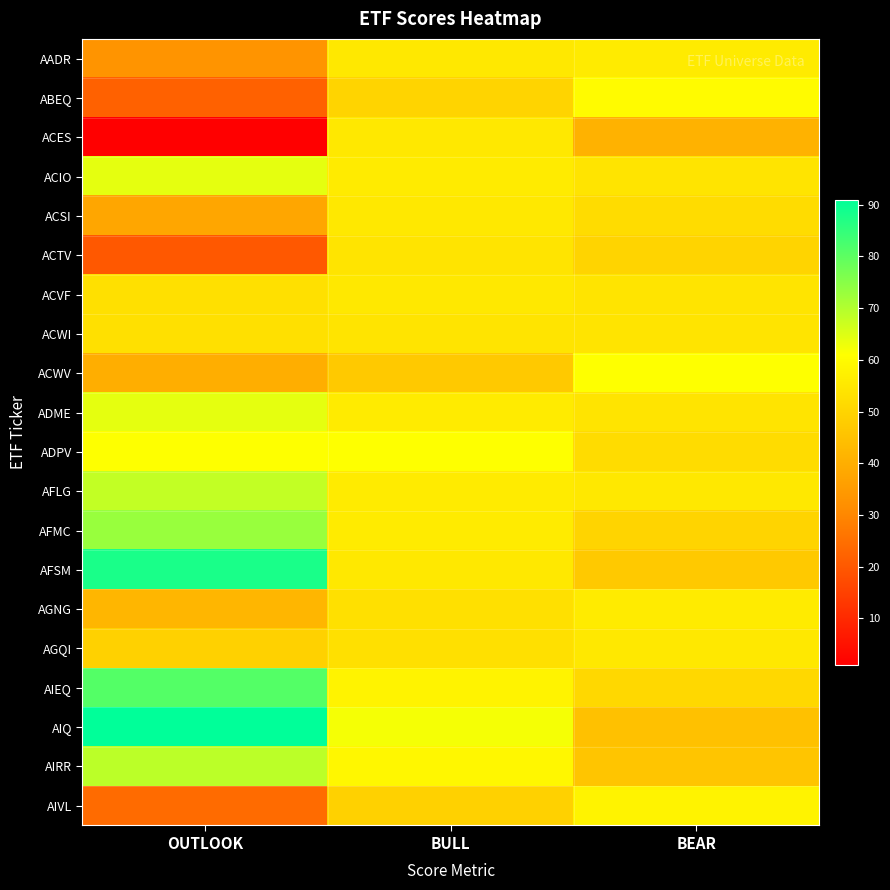

Reading right to left, what are all the values shown in this chart?

AADR: BEAR=56	BULL=55	OUTLOOK=33
ABEQ: BEAR=60	BULL=50	OUTLOOK=22
ACES: BEAR=41	BULL=55	OUTLOOK=1
ACIO: BEAR=54	BULL=56	OUTLOOK=64
ACSI: BEAR=52	BULL=55	OUTLOOK=38
ACTV: BEAR=50	BULL=54	OUTLOOK=20
ACVF: BEAR=54	BULL=55	OUTLOOK=53
ACWI: BEAR=54	BULL=54	OUTLOOK=53
ACWV: BEAR=61	BULL=47	OUTLOOK=40
ADME: BEAR=54	BULL=56	OUTLOOK=64
ADPV: BEAR=52	BULL=61	OUTLOOK=61
AFLG: BEAR=55	BULL=56	OUTLOOK=68
AFMC: BEAR=50	BULL=56	OUTLOOK=73
AFSM: BEAR=47	BULL=55	OUTLOOK=88
AGNG: BEAR=56	BULL=53	OUTLOOK=42
AGQI: BEAR=55	BULL=53	OUTLOOK=49
AIEQ: BEAR=51	BULL=58	OUTLOOK=81
AIQ: BEAR=45	BULL=62	OUTLOOK=91
AIRR: BEAR=46	BULL=59	OUTLOOK=69
AIVL: BEAR=58	BULL=49	OUTLOOK=24